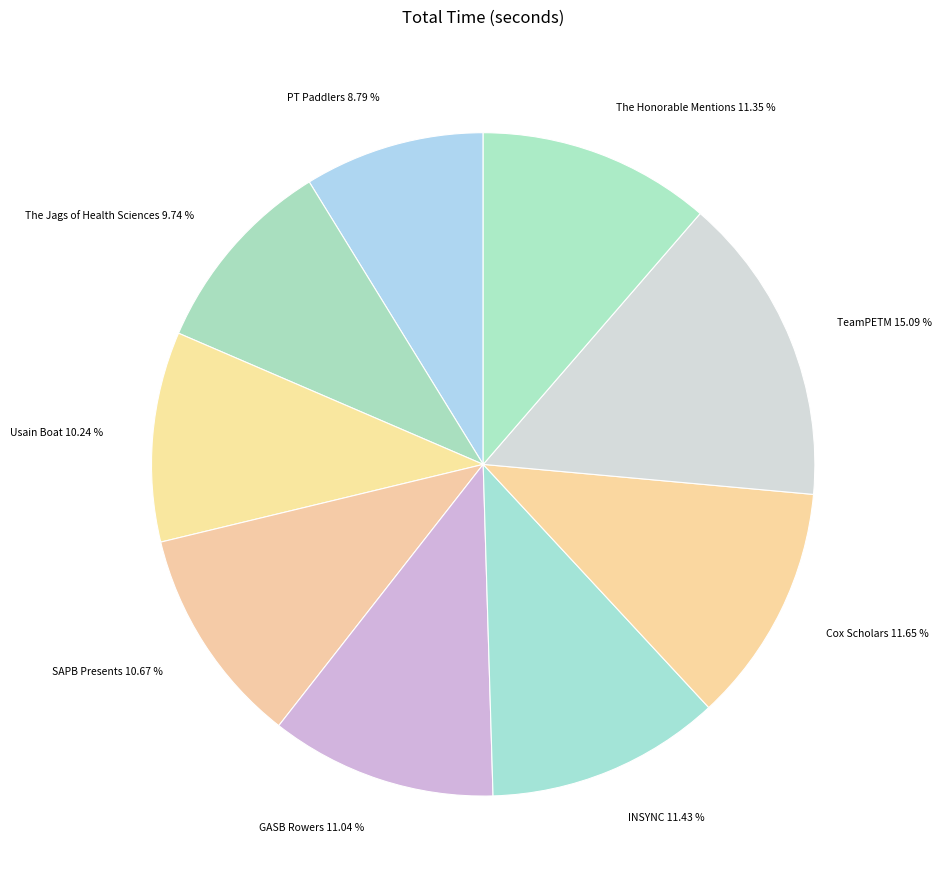

What is the largest slice in the pie chart?

TeamPETM